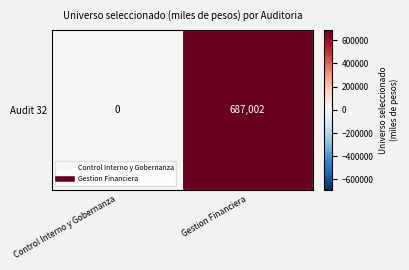

Is it true that the value at Gestion Financiera is 687002?

True